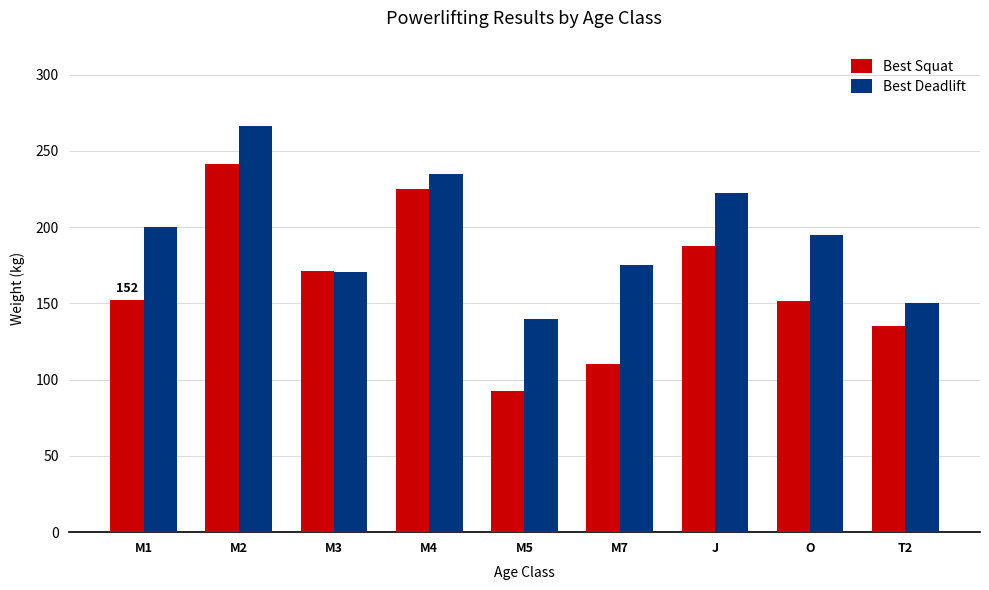

What is the sum of all Best Deadlift values?

1754.4